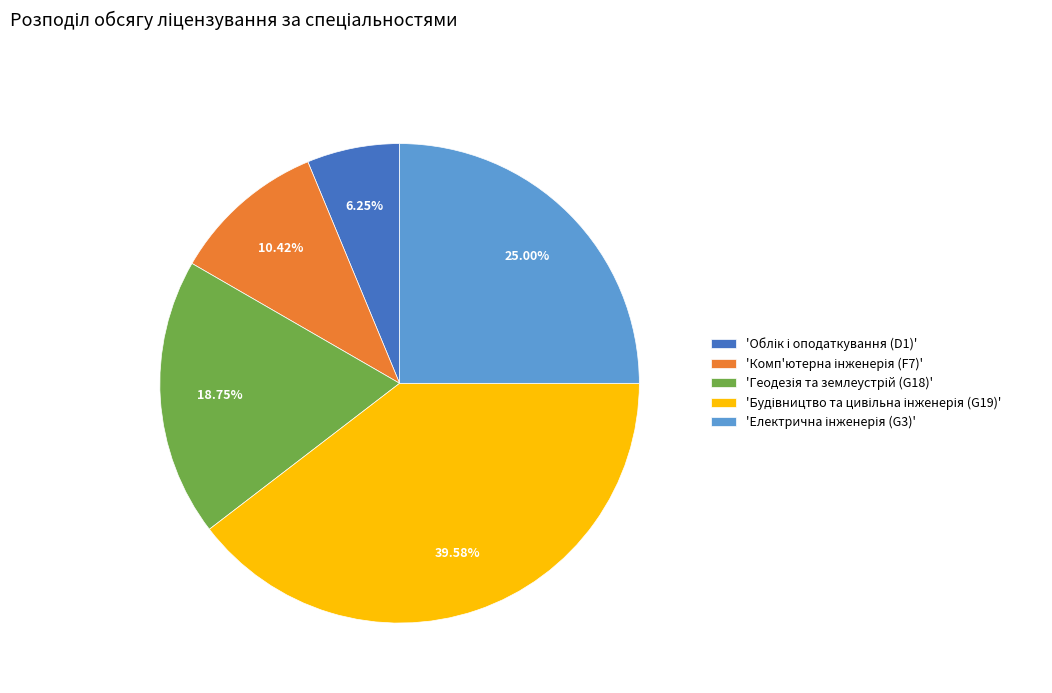

To the nearest percent, what is the average slice percentage?

20%